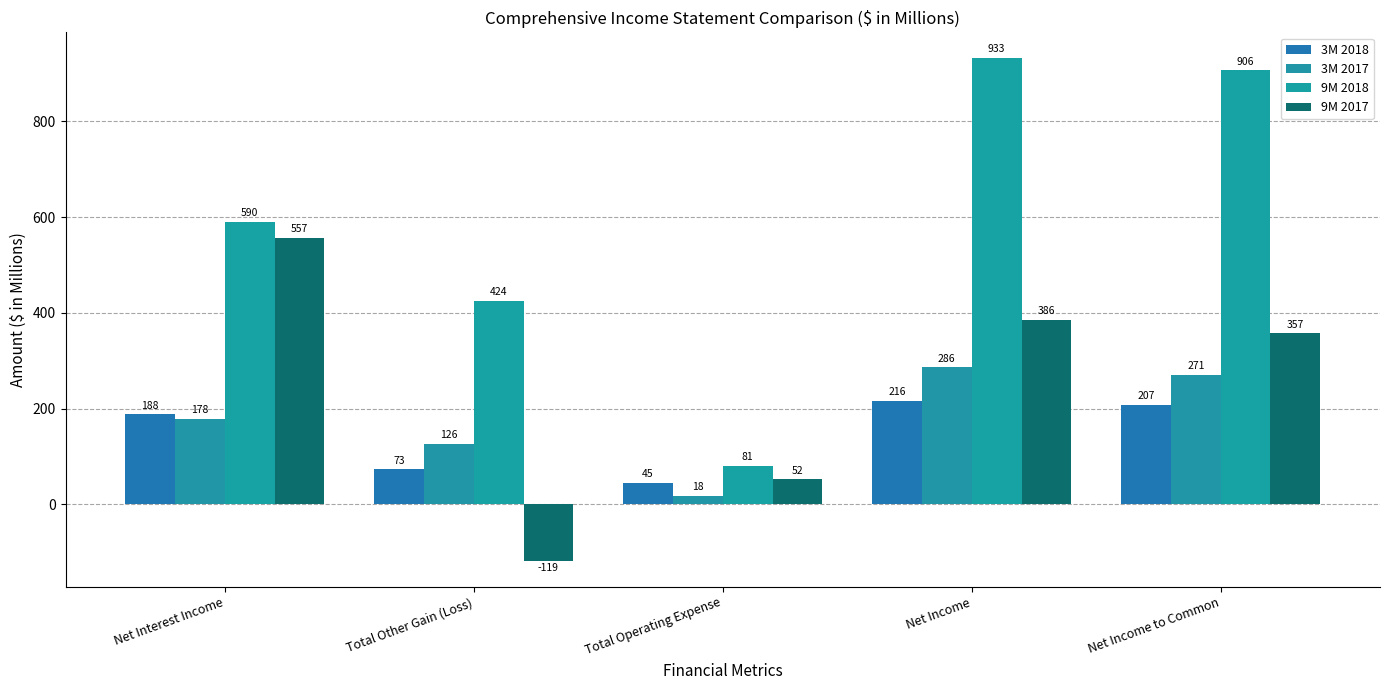

What is the approximate value of 9M 2018 at Total Operating Expense, to the nearest 50?

100